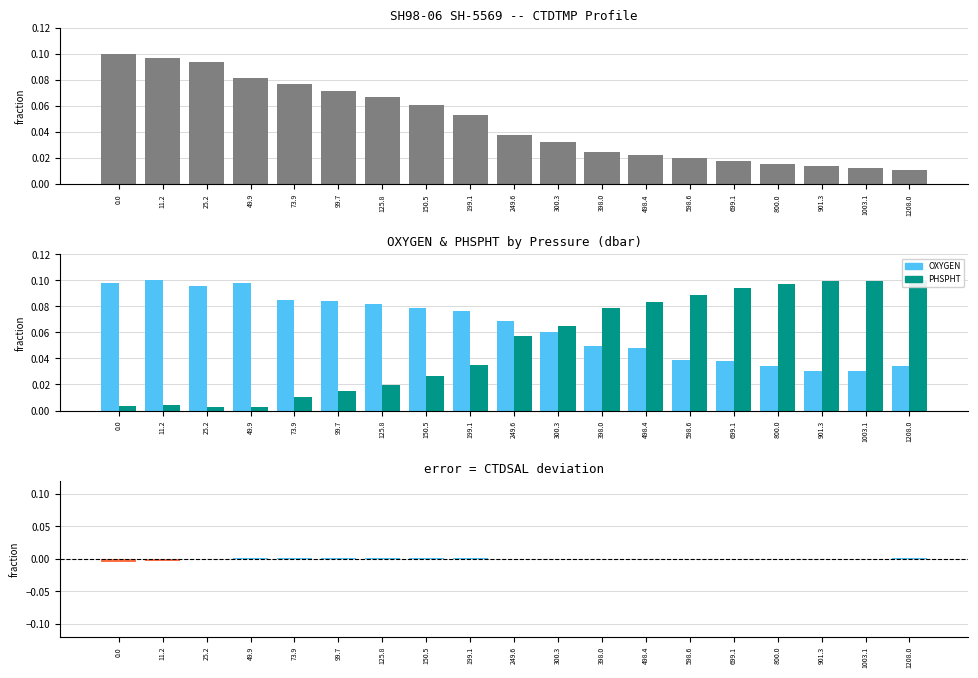

Rank the categories by CTDTMP value from highest to lowest.

0.0, 11.2, 25.2, 49.9, 73.9, 99.7, 125.8, 150.5, 199.1, 249.6, 300.3, 398.0, 498.4, 598.6, 699.1, 800.0, 901.3, 1003.1, 1208.0